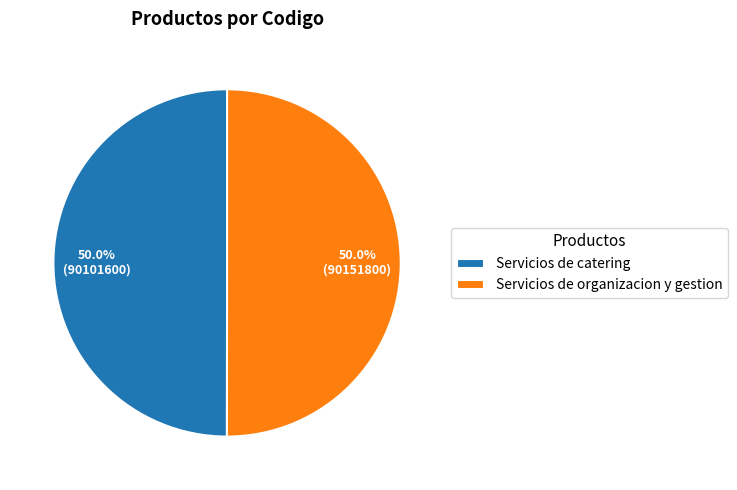

What portion of the pie excludes Servicios de organizacion y gestion?

50.0%